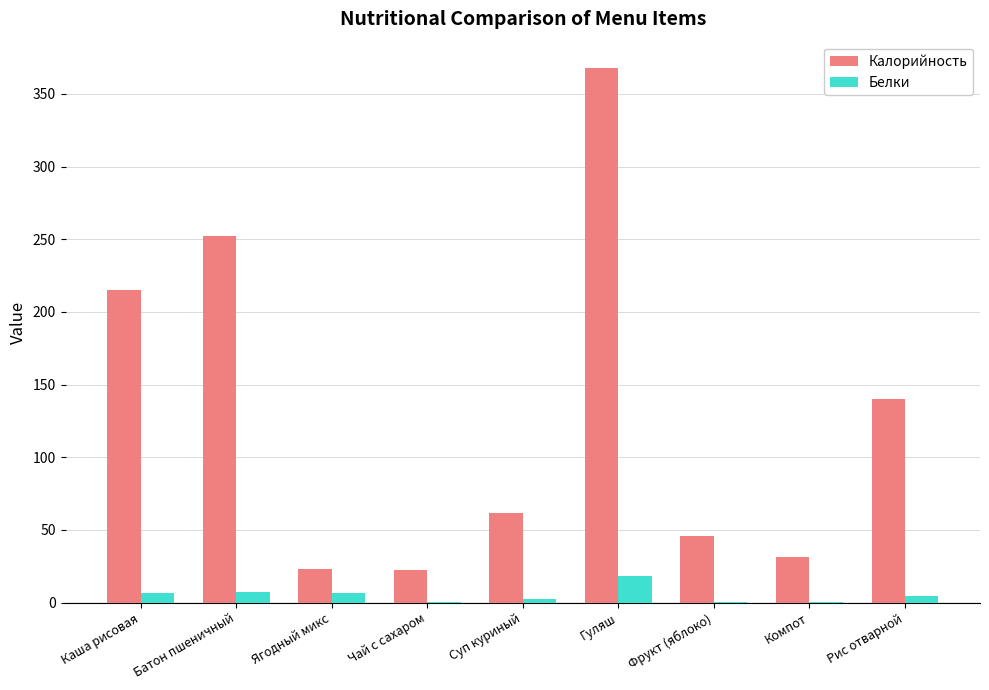

True or false: Калорийность has a value of 215.2 at Каша рисовая.

True